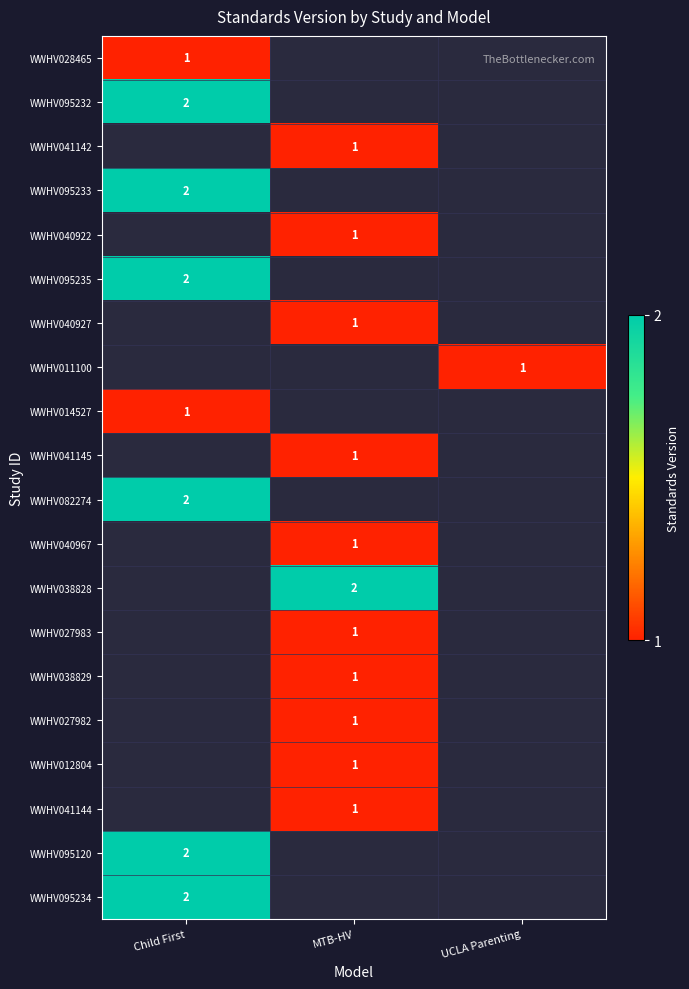

True or false: WWHV041144 has a value of 1 at MTB-HV.

True